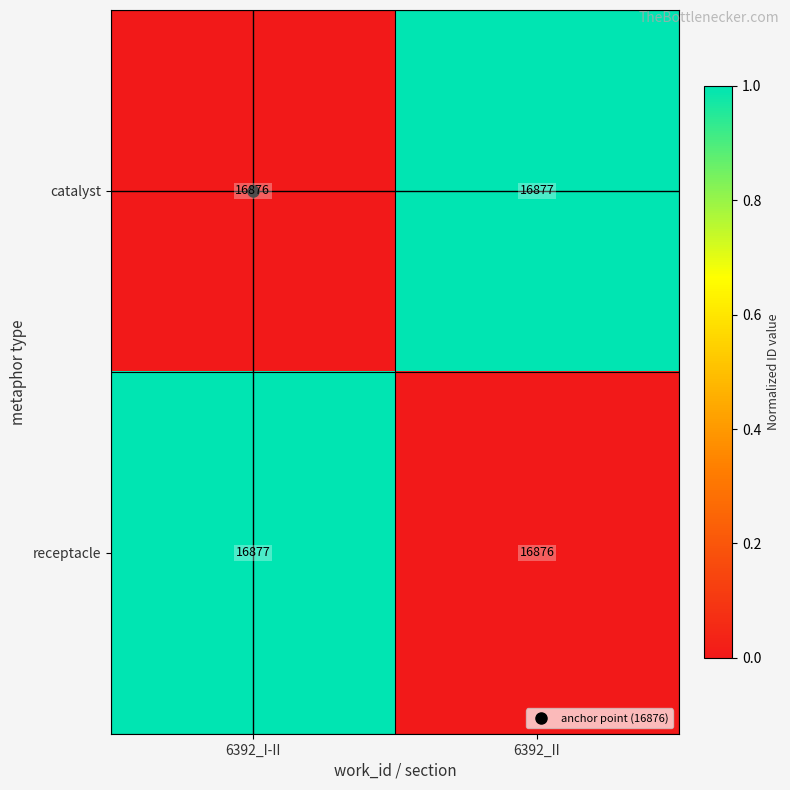

The catalyst series shows 5528 at 6392_II. True or false?

False